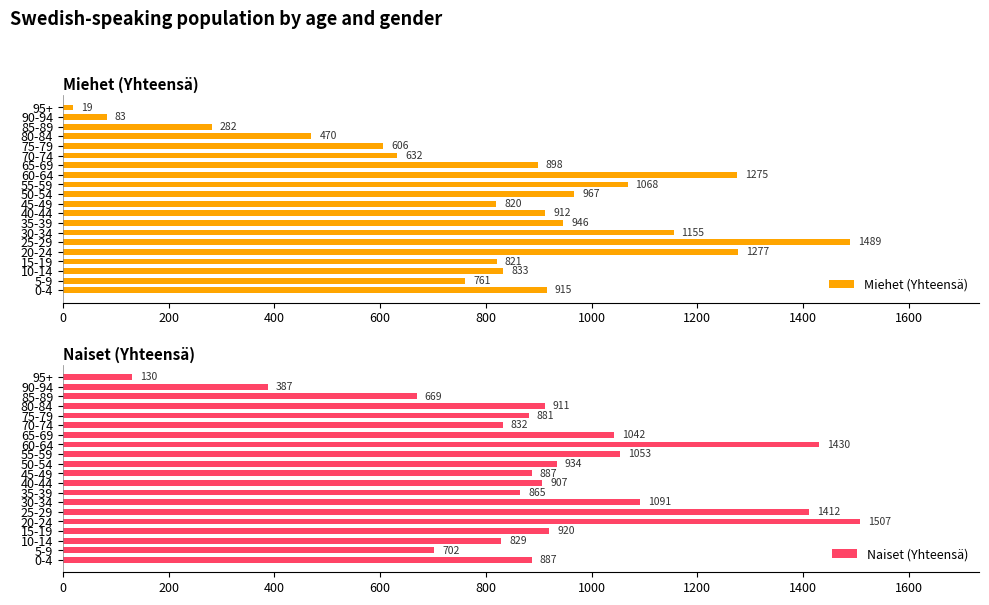

What is the value of the Miehet (Yhteensä) bar at the 19th from the left?

83